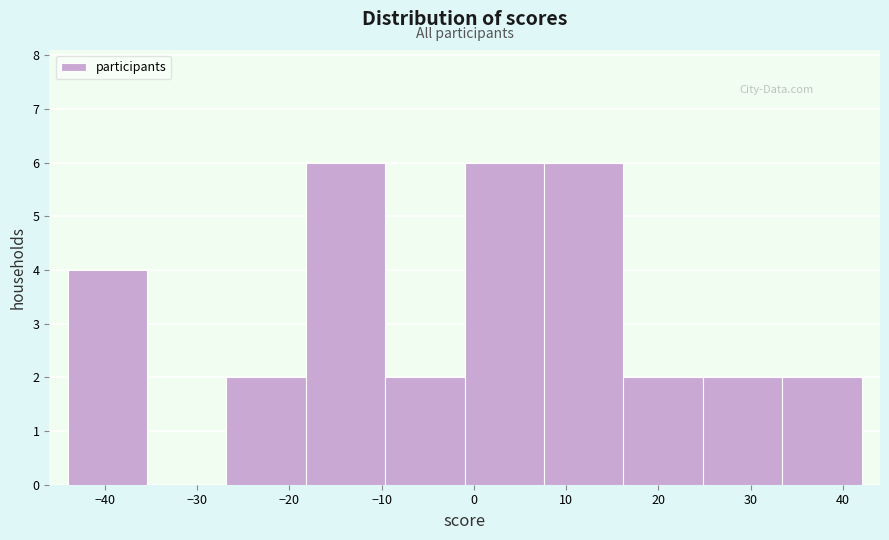

What is the height of the bar covering -26.8 to -18.2 on the x-axis? Neither the bar edges nor the heights are printed on the chart, so give them approximately, as read against the axes.

2